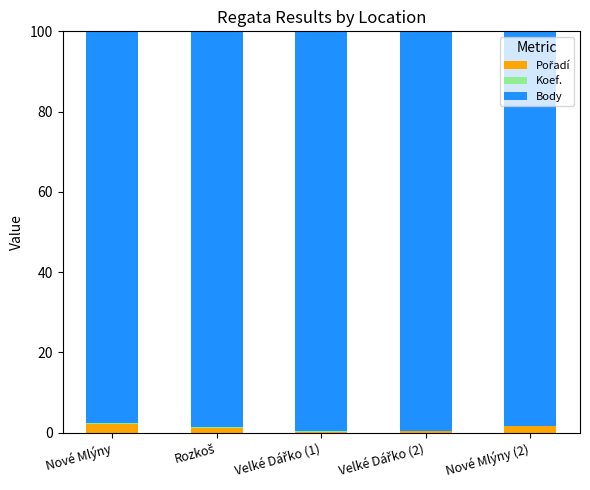

Which has a higher value, Rozkoš or Nové Mlýny?

Nové Mlýny